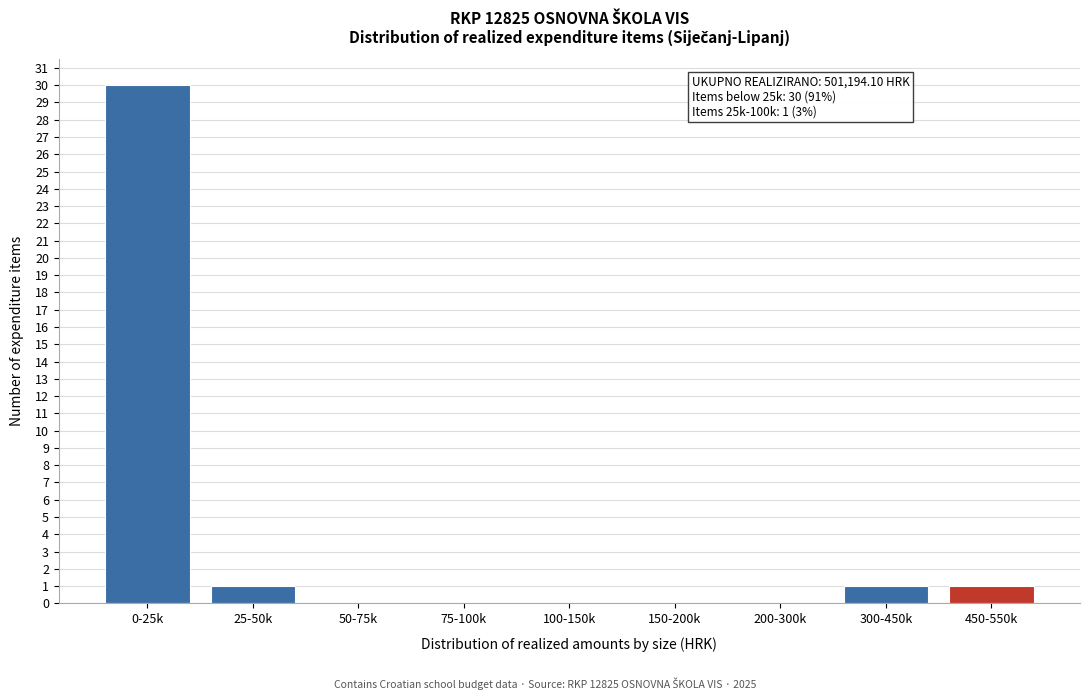

Reading right to left, transcribe all the data shown in this chart.

450-550k=1	300-450k=1	200-300k=0	150-200k=0	100-150k=0	75-100k=0	50-75k=0	25-50k=1	0-25k=30